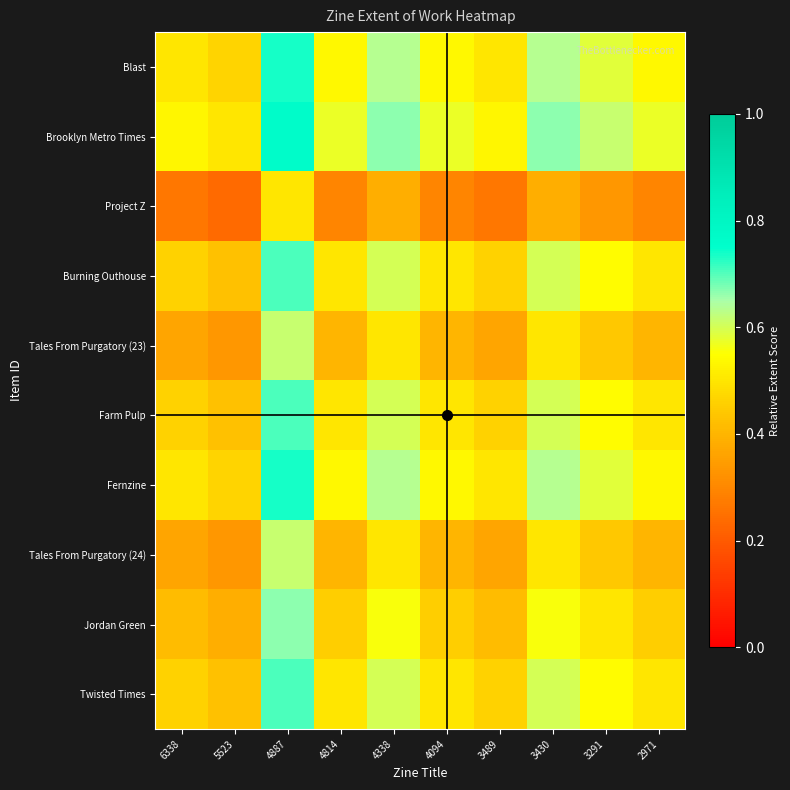

Rank the series at 4338 from highest to lowest value.

Brooklyn Metro Times, Blast, Fernzine, Burning Outhouse, Farm Pulp, Twisted Times, Jordan Green, Tales From Purgatory (23), Tales From Purgatory (24), Project Z